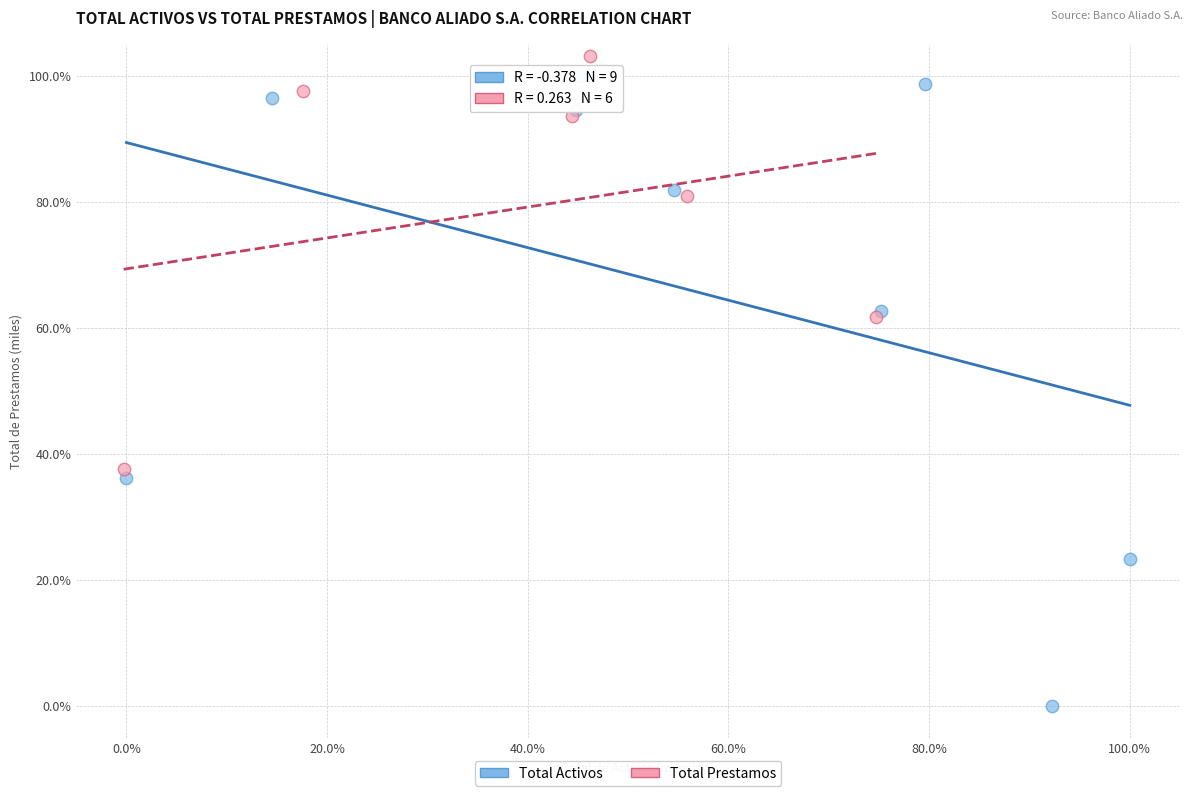

What are all the series names shown in the legend?

Total Activos, Total Prestamos